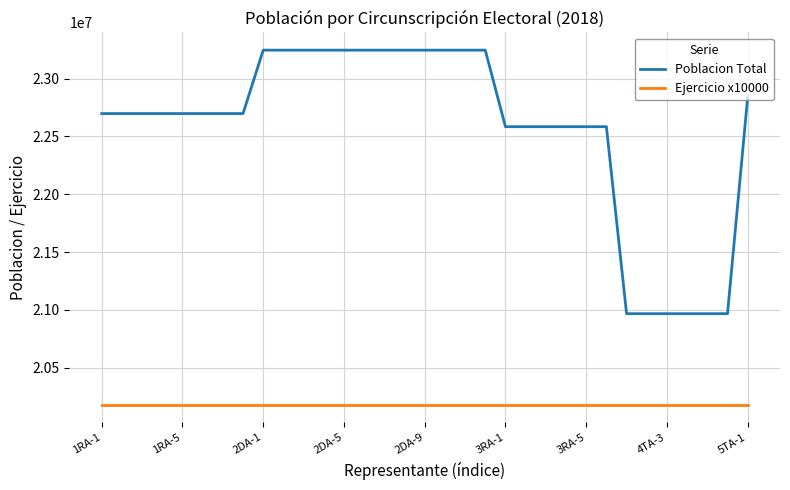

List the series in order of their overall mean, highest first.

Poblacion Total, Ejercicio x10000